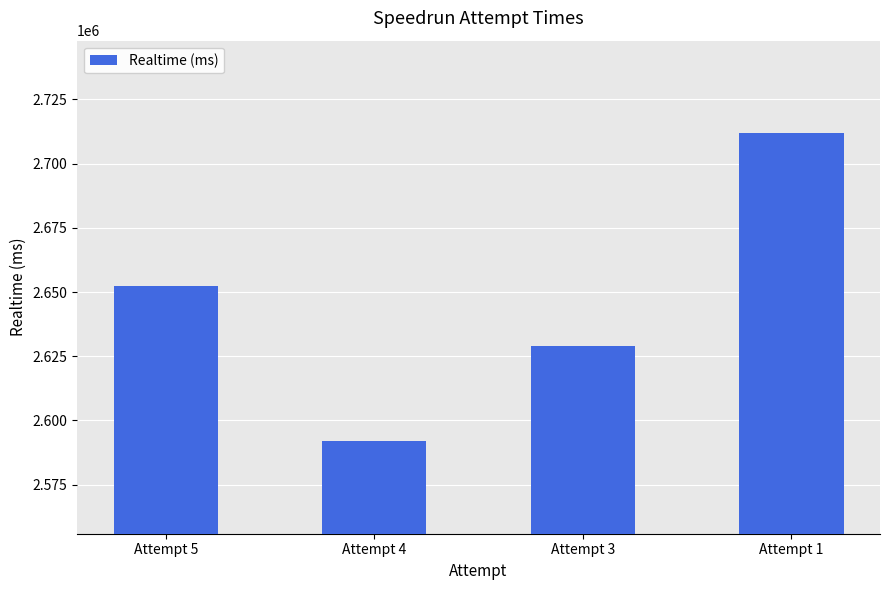

Reading right to left, transcribe all the data shown in this chart.

2711866	2629068	2591903	2652179